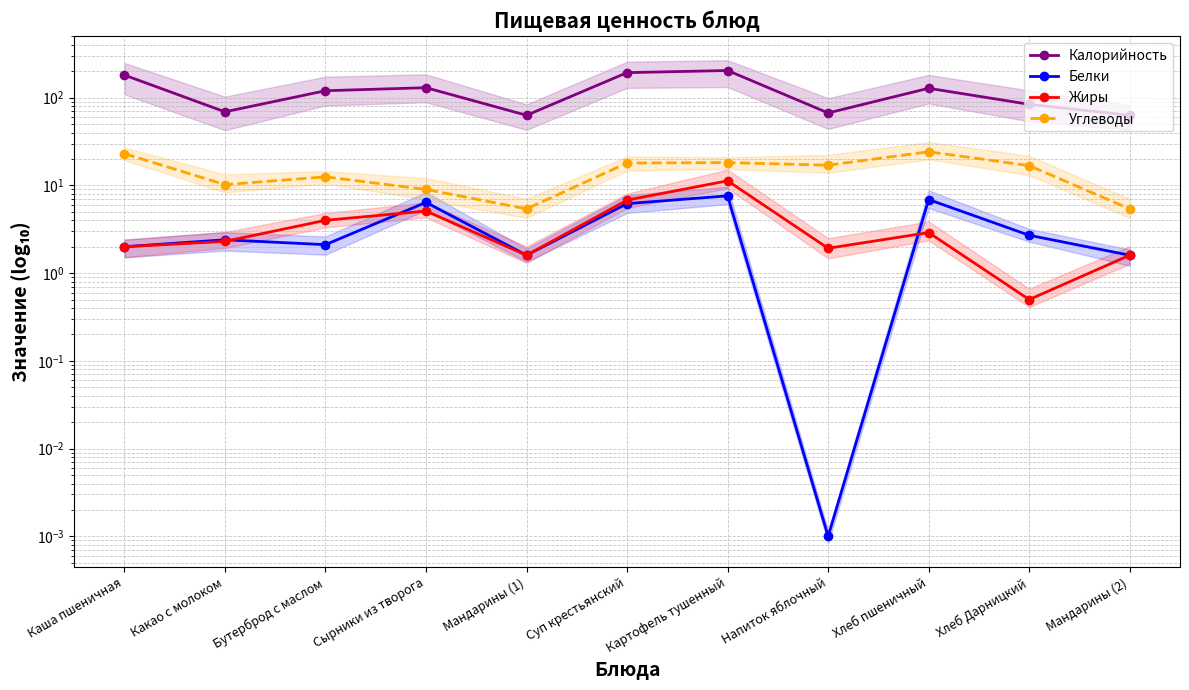

What is the sum of the Калорийность values at Мандарины (1) and Суп крестьянский?

256.0